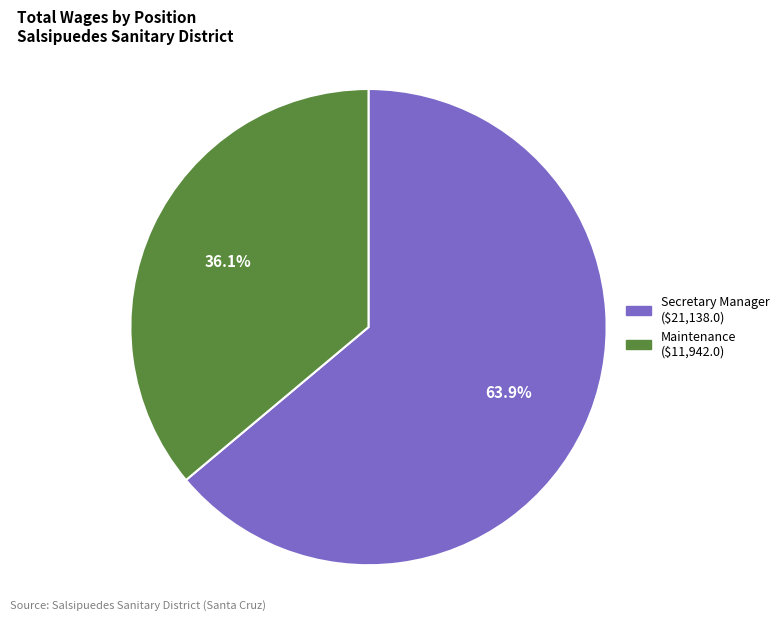

How many slices are in this pie chart?

2